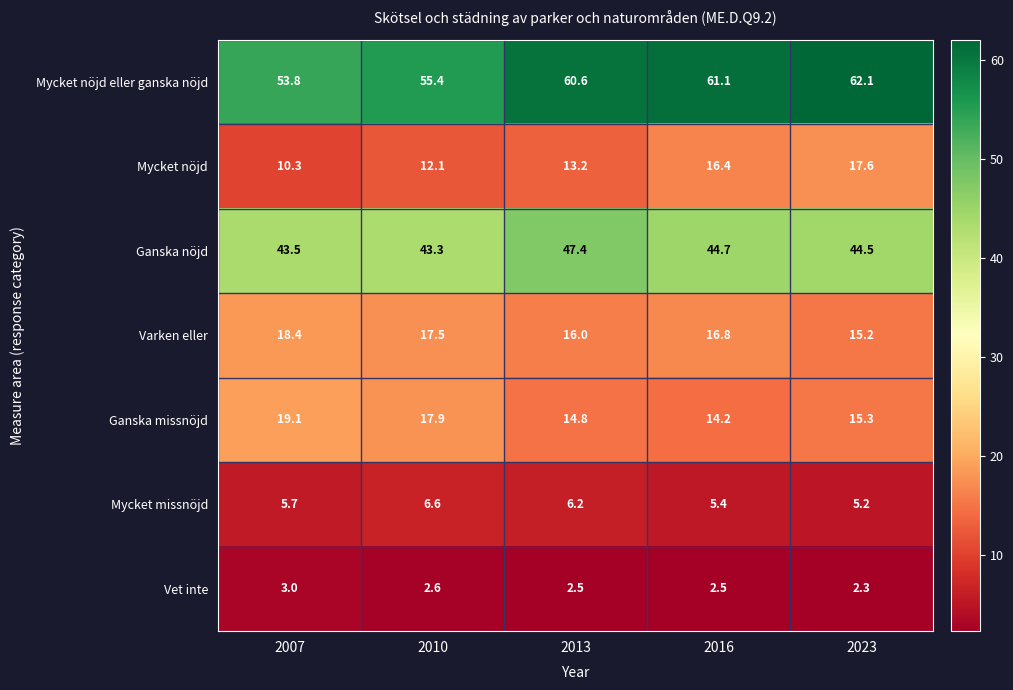

At how many categories does at least one series exceed 49?

5